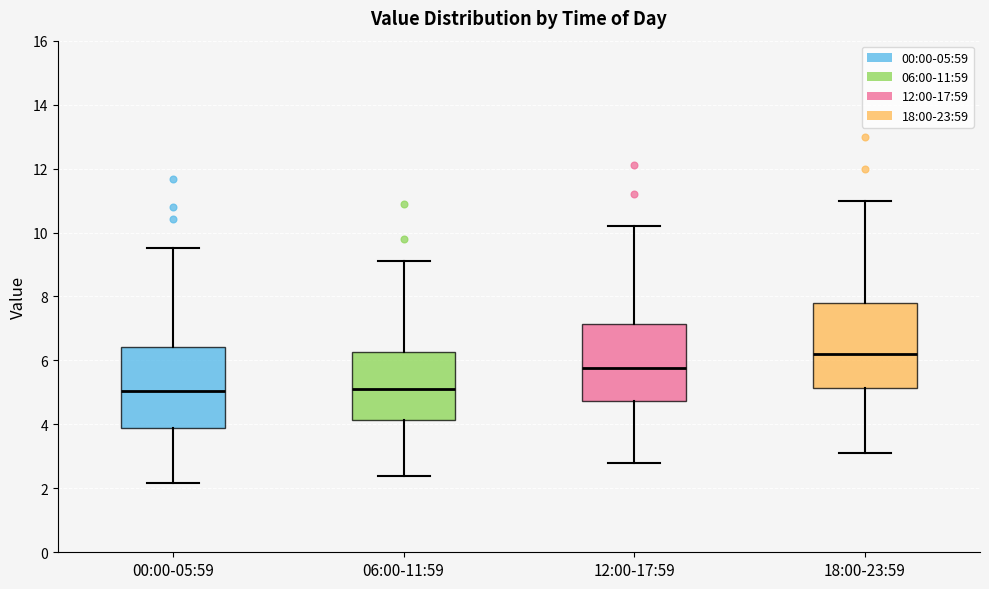

Where does the upper whisker of the box for 00:00-05:59 end on the y-axis? The values are not printed on the chart, so give them approximately, as read against the axis.

9.6